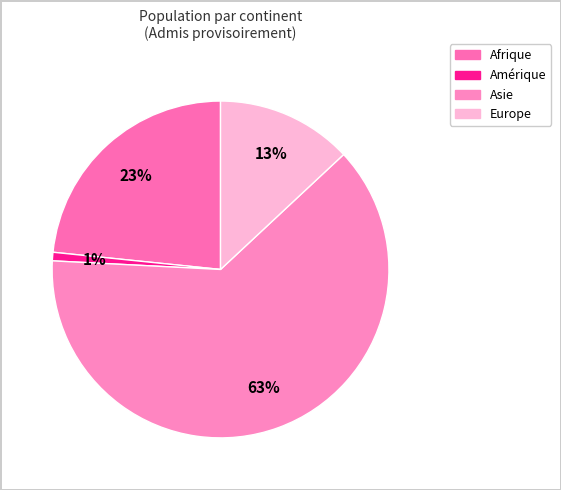

How many slices are in this pie chart?

4